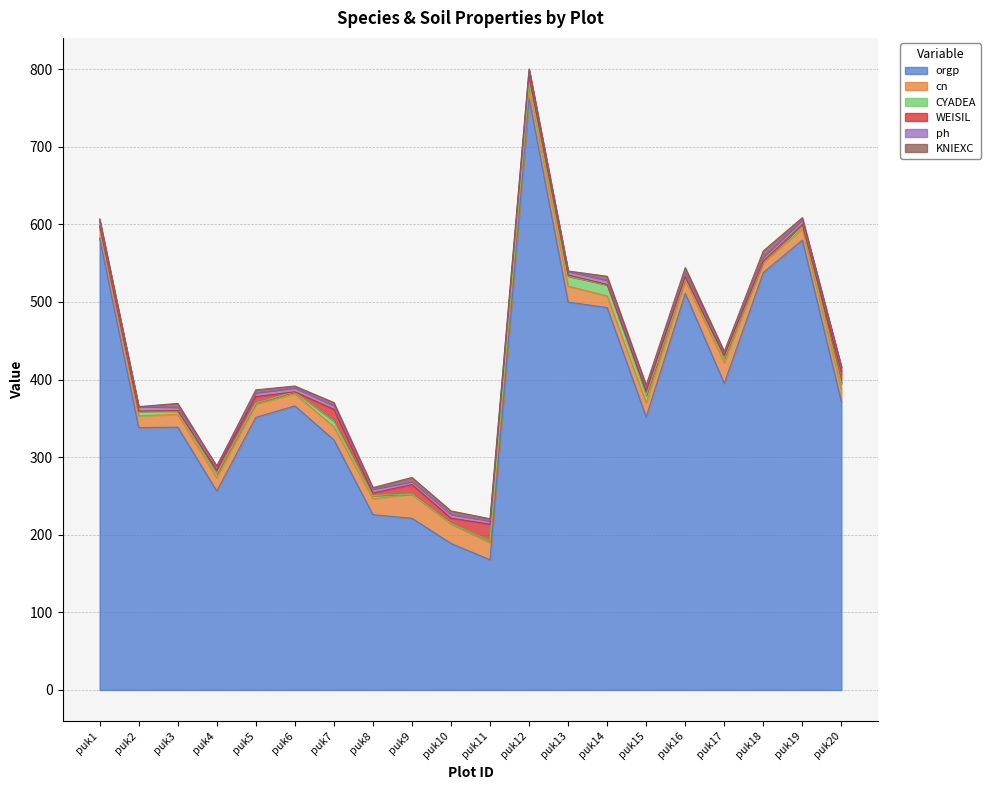

Reading left to right, extract all data points from this chart.

orgp: puk1=582.2	puk2=338.2	puk3=338.7	puk4=256.3	puk5=351.3	puk6=366.0	puk7=322.3	puk8=225.9	puk9=221.2	puk10=188.8	puk11=167.8	puk12=762.7	puk13=499.9	puk14=492.8	puk15=351.7	puk16=511.1	puk17=395.1	puk18=538.0	puk19=579.8	puk20=371.3
cn: puk1=14.0	puk2=15.0	puk3=16.6	puk4=17.3	puk5=16.9	puk6=15.7	puk7=16.9	puk8=20.5	puk9=31.2	puk10=25.2	puk11=21.7	puk12=15.0	puk13=20.5	puk14=15.0	puk15=18.3	puk16=16.9	puk17=26.6	puk18=12.6	puk19=14.5	puk20=15.9
CYADEA: puk1=2.0	puk2=6.2	puk3=4.0	puk4=5.0	puk5=1.6	puk6=2.5	puk7=7.3	puk8=4.2	puk9=0.0	puk10=0.6	puk11=2.8	puk12=4.7	puk13=12.9	puk14=14.4	puk15=9.7	puk16=1.9	puk17=5.7	puk18=2.1	puk19=5.6	puk20=7.6
WEISIL: puk1=0.0	puk2=0.0	puk3=0.7	puk4=4.7	puk5=8.3	puk6=0.0	puk7=15.1	puk8=3.2	puk9=12.3	puk10=6.8	puk11=21.4	puk12=10.7	puk13=1.5	puk14=0.4	puk15=5.5	puk16=2.5	puk17=3.4	puk18=0.0	puk19=0.0	puk20=15.7
ph: puk1=6.3	puk2=5.7	puk3=4.4	puk4=5.0	puk5=5.0	puk6=5.0	puk7=5.0	puk8=5.0	puk9=4.1	puk10=4.9	puk11=4.3	puk12=5.2	puk13=4.9	puk14=5.5	puk15=5.0	puk16=5.1	puk17=4.1	puk18=5.5	puk19=6.2	puk20=5.0
KNIEXC: puk1=2.6	puk2=0.0	puk3=4.8	puk4=0.0	puk5=3.7	puk6=2.4	puk7=3.8	puk8=2.0	puk9=5.1	puk10=4.4	puk11=2.7	puk12=1.9	puk13=0.3	puk14=5.1	puk15=2.7	puk16=6.8	puk17=1.3	puk18=7.6	puk19=2.7	puk20=0.9